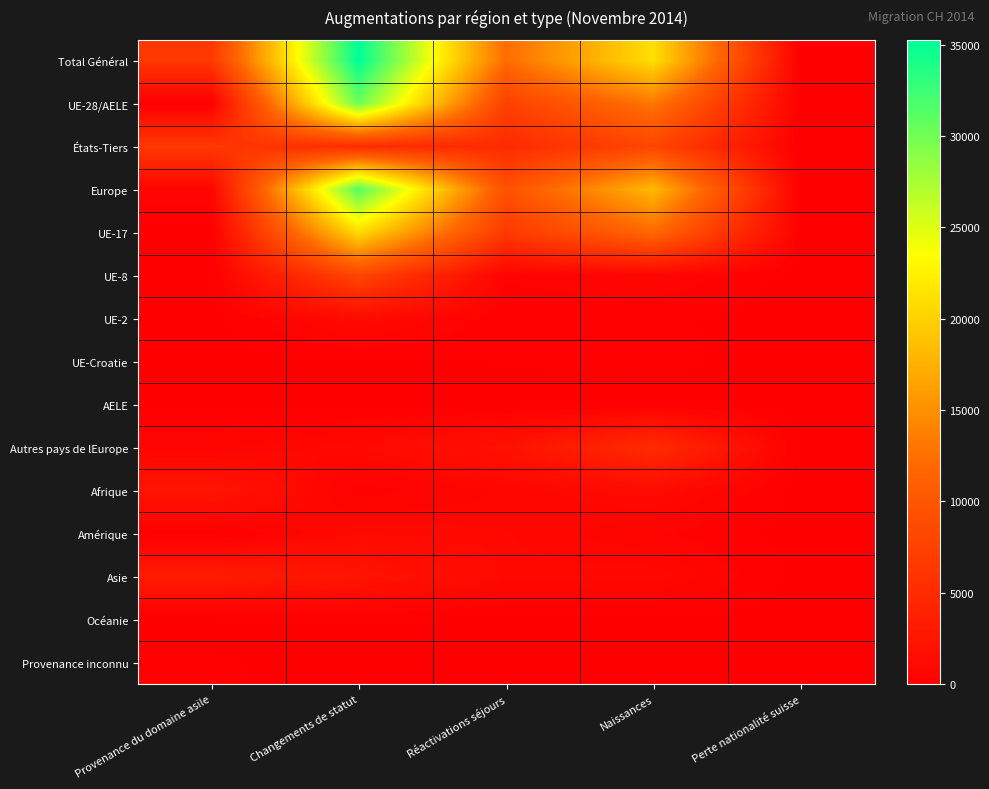

Reading left to right, transcribe all the data shown in this chart.

Total Général: Provenance du domaine asile=6487	Changements de statut=35267	Réactivations séjours=12262	Naissances=21089	Perte nationalité suisse=1
UE-28/AELE: Provenance du domaine asile=6	Changements de statut=30225	Réactivations séjours=7400	Naissances=13039	Perte nationalité suisse=0
États-Tiers: Provenance du domaine asile=6481	Changements de statut=5042	Réactivations séjours=4862	Naissances=8050	Perte nationalité suisse=1
Europe: Provenance du domaine asile=693	Changements de statut=31338	Réactivations séjours=9386	Naissances=18138	Perte nationalité suisse=0
UE-17: Provenance du domaine asile=3	Changements de statut=20775	Réactivations séjours=6556	Naissances=11889	Perte nationalité suisse=0
UE-8: Provenance du domaine asile=0	Changements de statut=8074	Réactivations séjours=451	Naissances=709	Perte nationalité suisse=0
UE-2: Provenance du domaine asile=0	Changements de statut=1271	Réactivations séjours=227	Naissances=192	Perte nationalité suisse=0
UE-Croatie: Provenance du domaine asile=3	Changements de statut=71	Réactivations séjours=148	Naissances=207	Perte nationalité suisse=0
AELE: Provenance du domaine asile=0	Changements de statut=34	Réactivations séjours=18	Naissances=42	Perte nationalité suisse=0
Autres pays de lEurope: Provenance du domaine asile=687	Changements de statut=1113	Réactivations séjours=1986	Naissances=5099	Perte nationalité suisse=0
Afrique: Provenance du domaine asile=2453	Changements de statut=285	Réactivations séjours=773	Naissances=1307	Perte nationalité suisse=1
Amérique: Provenance du domaine asile=12	Changements de statut=1179	Réactivations séjours=979	Naissances=477	Perte nationalité suisse=0
Asie: Provenance du domaine asile=3154	Changements de statut=2383	Réactivations séjours=1052	Naissances=1121	Perte nationalité suisse=0
Océanie: Provenance du domaine asile=0	Changements de statut=82	Réactivations séjours=59	Naissances=31	Perte nationalité suisse=0
Provenance inconnu: Provenance du domaine asile=175	Changements de statut=0	Réactivations séjours=13	Naissances=15	Perte nationalité suisse=0